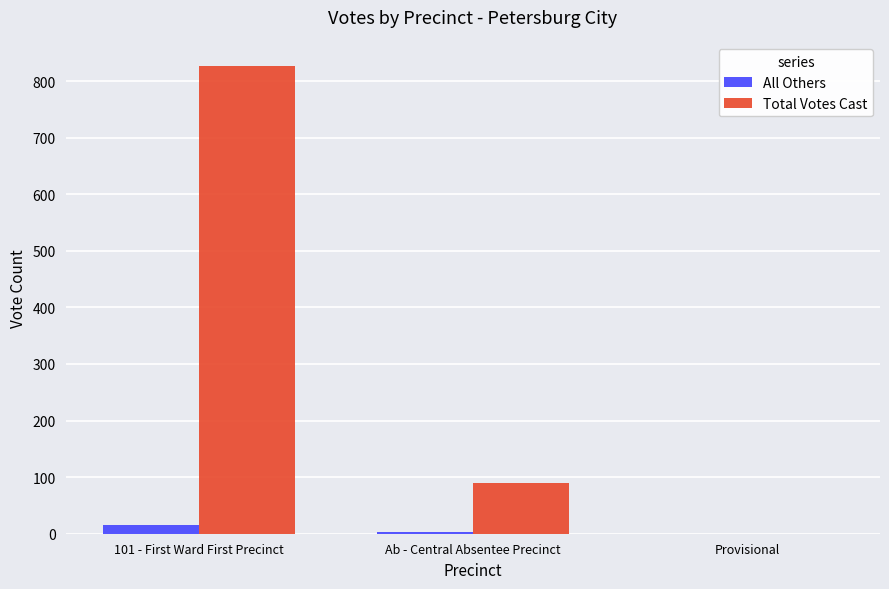

The value of All Others at Provisional is 0. True or false?

True